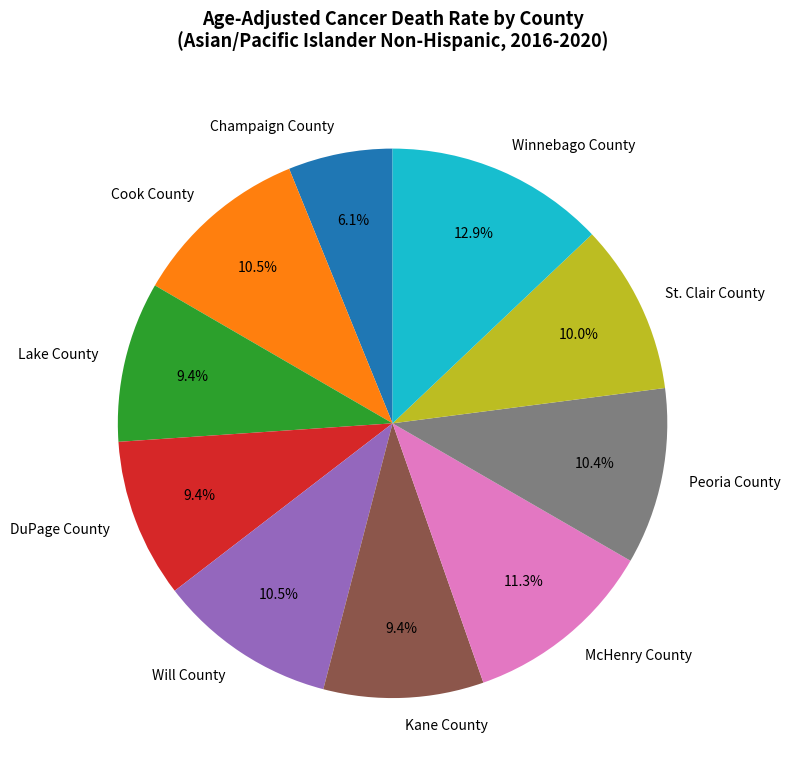

Approximately how many times larger is the value at DuPage County compared to Champaign County?

1.5